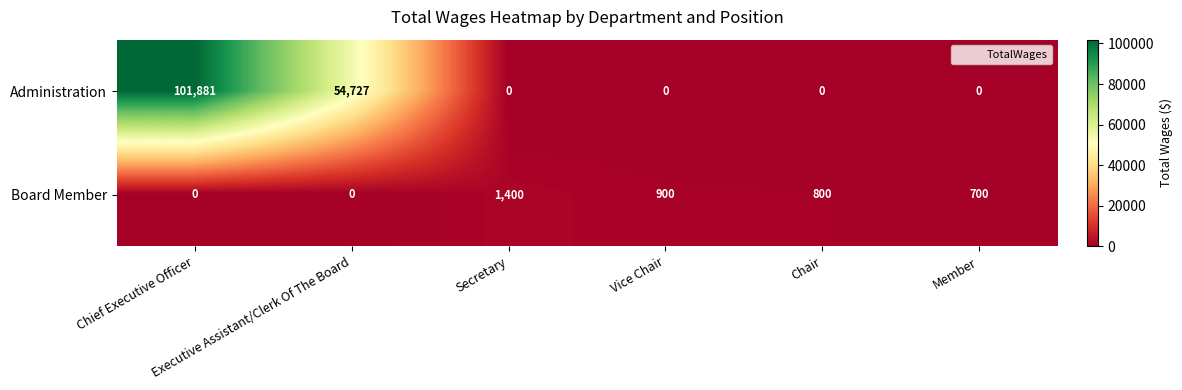

How many values in Administration are above zero?

2